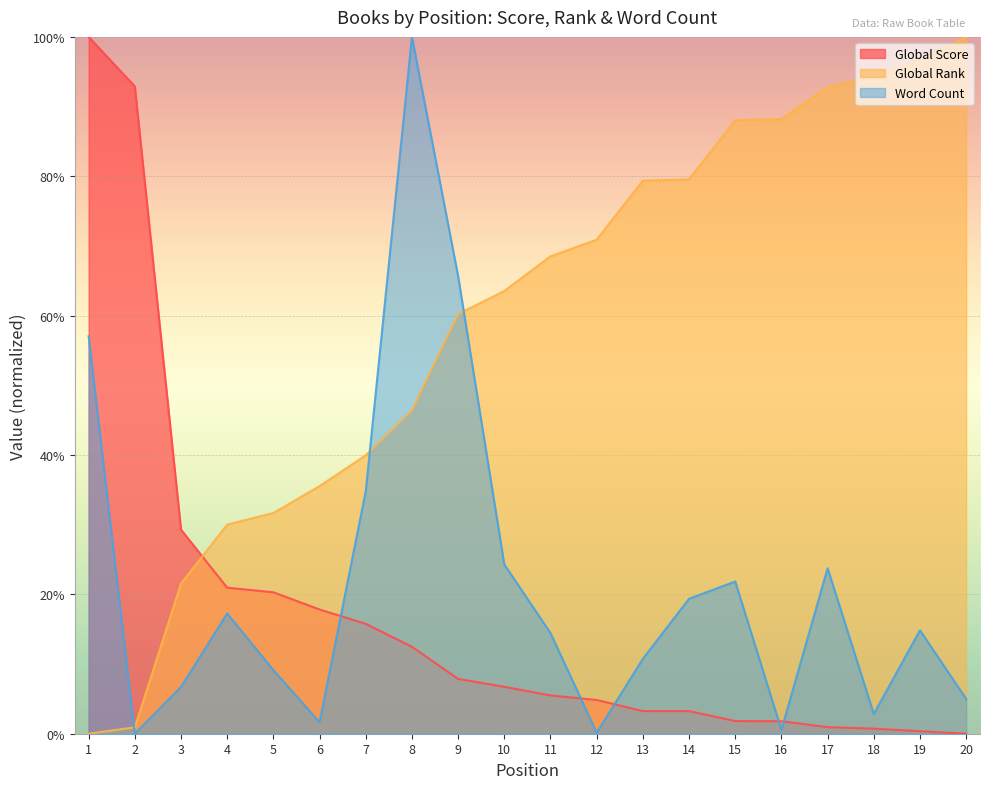

Where is the first local minimum for Word Count?

2